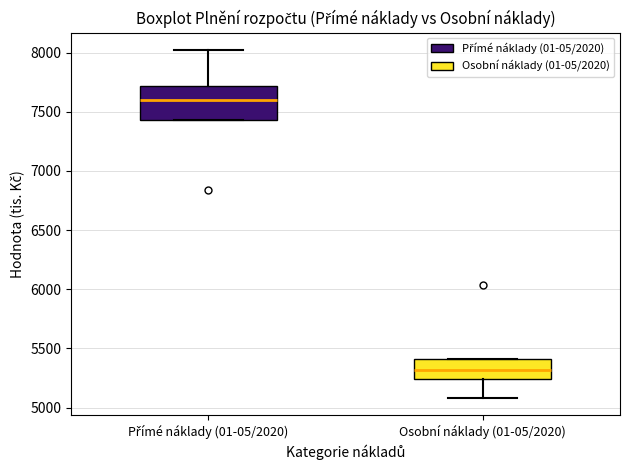

Comparing the boxes themselves (not the whiskers), which one is the tallest?

Přímé náklady (01-05/2020)